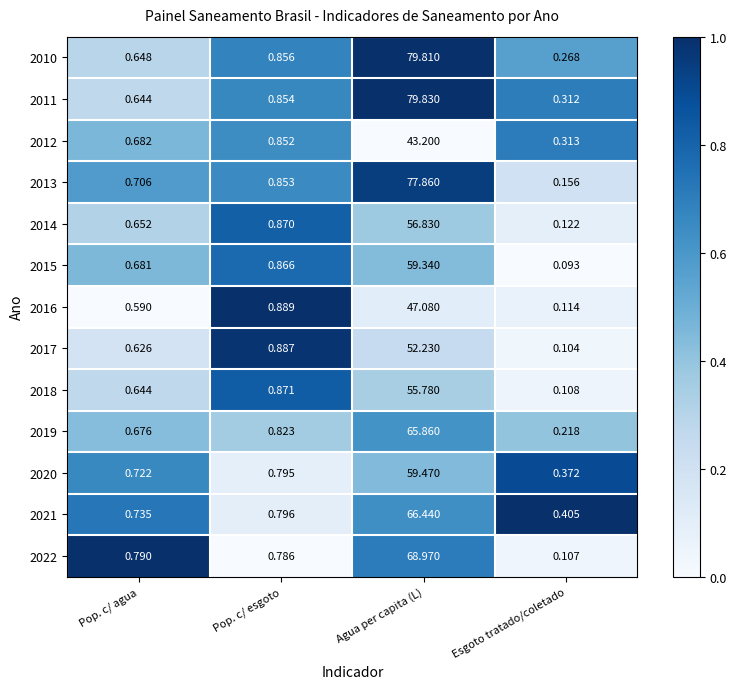

At which category does the chart reach its peak across all series?

Agua per capita (L)